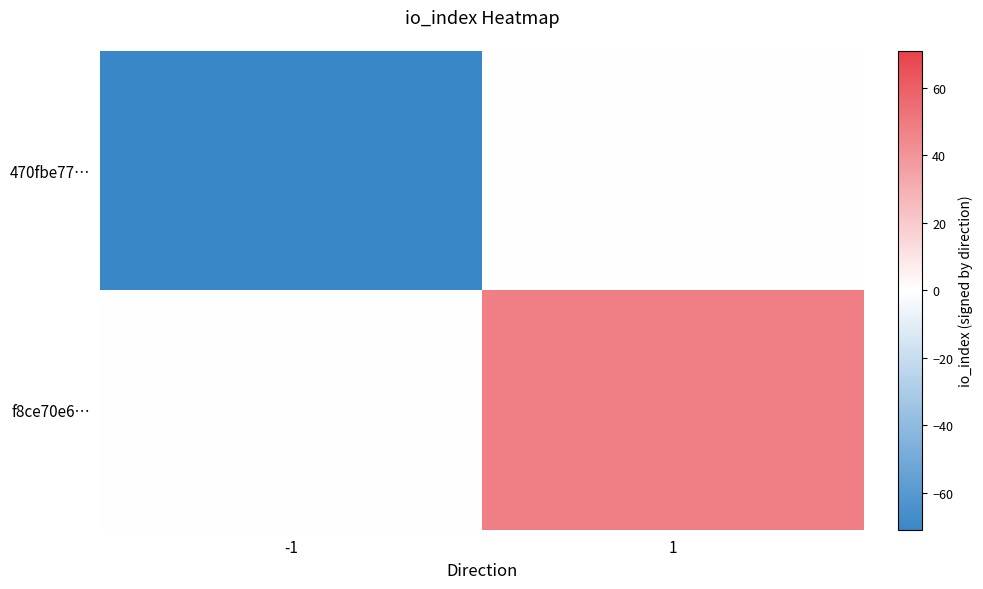

Rank the series by their maximum value, from highest to lowest.

f8ce70e6…, 470fbe77…